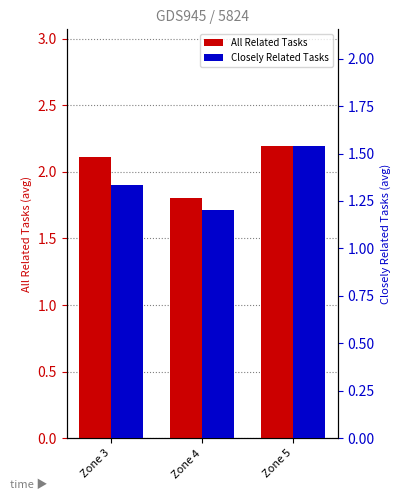

Which series has the largest range (max minus min)?

All Related Tasks